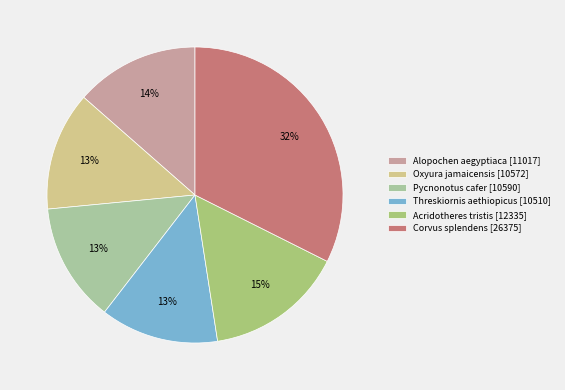

Is it true that Pycnonotus cafer is 13% of the pie?

True